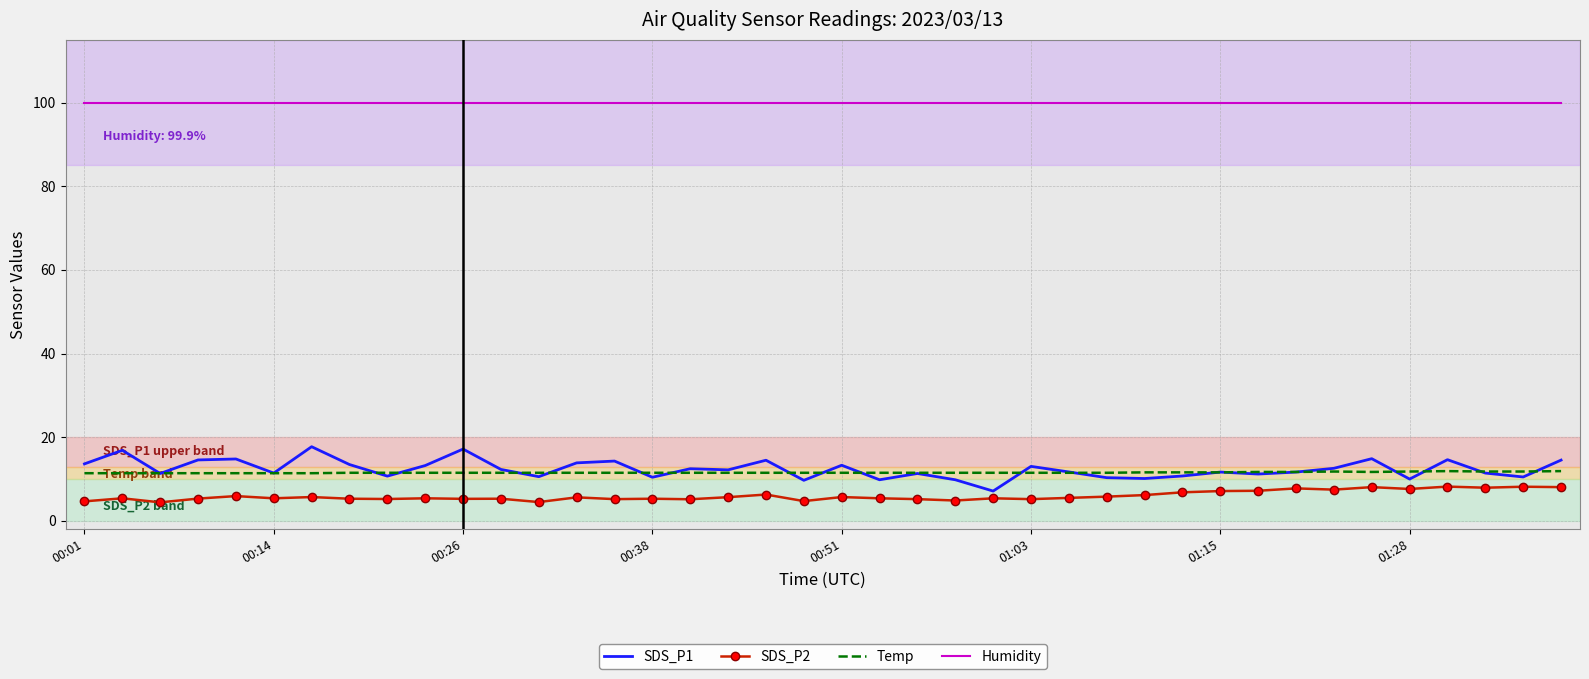

What is the minimum value for SDS_P1?

7.1